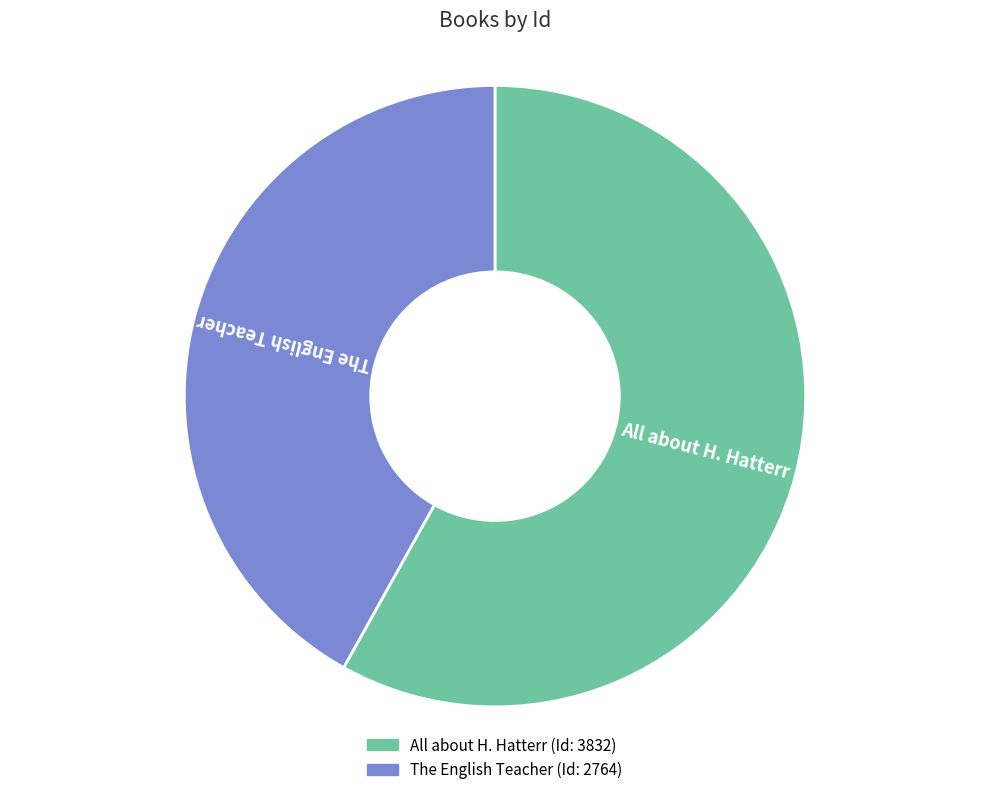

What is the largest slice in the pie chart?

All about H. Hatterr